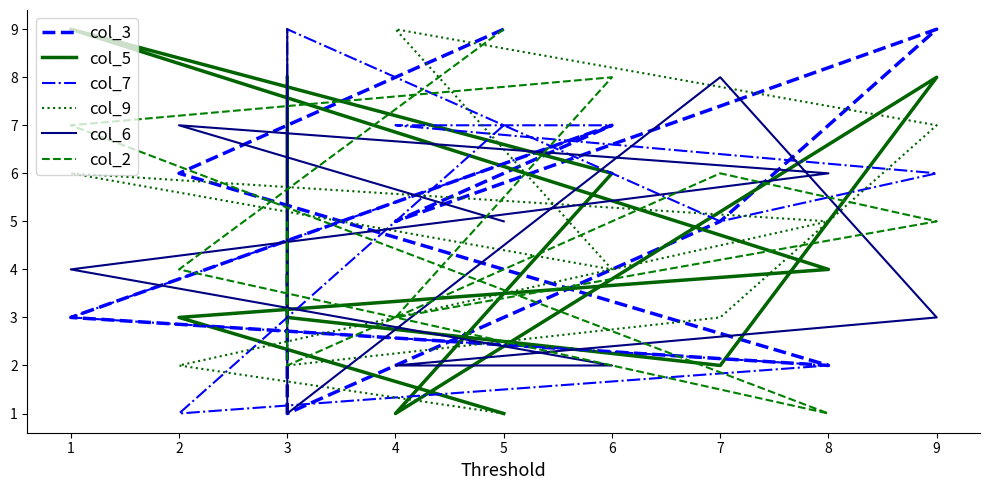

Count the col_6 values in the range 2 to 7.

7